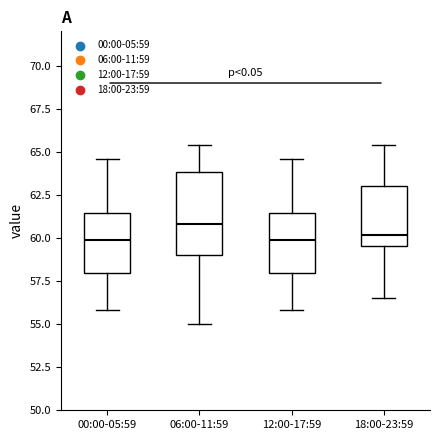

Reading left to right, transcribe this box plot: for each box, give where its median line is, the range the box spans, and where its two whiskers end, as read against the y-axis. The values are not printed on the chart, so give them approximately, as read against the axis.

00:00-05:59: median 60.0, box 58.0 to 61.5, whiskers 56.0 to 64.5
06:00-11:59: median 61.0, box 59.0 to 64.0, whiskers 55.0 to 65.5
12:00-17:59: median 60.0, box 58.0 to 61.5, whiskers 56.0 to 64.5
18:00-23:59: median 60.0, box 59.5 to 63.0, whiskers 56.5 to 65.5